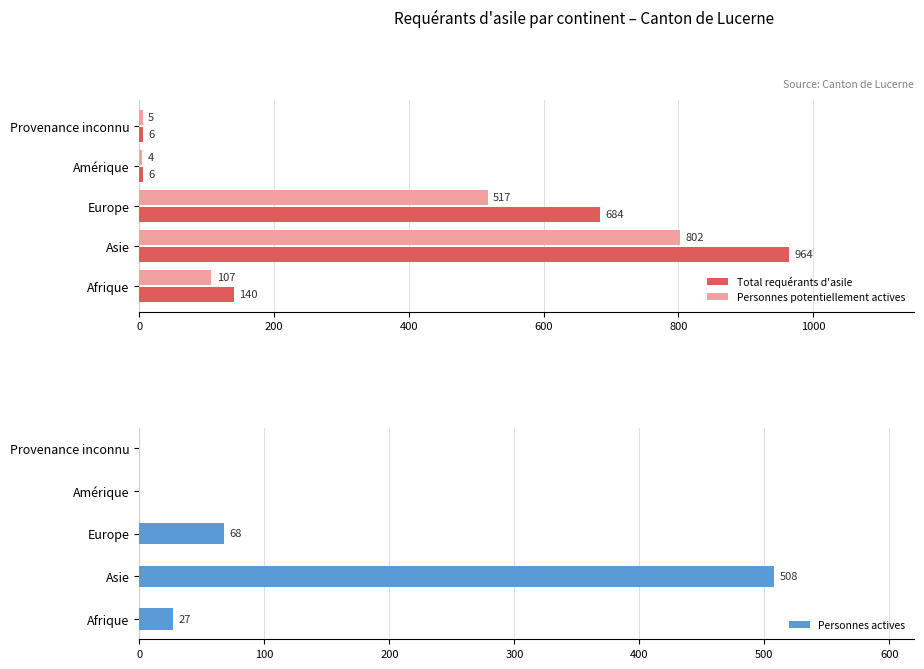

What is the highest value of the Total requérants d'asile series?

964